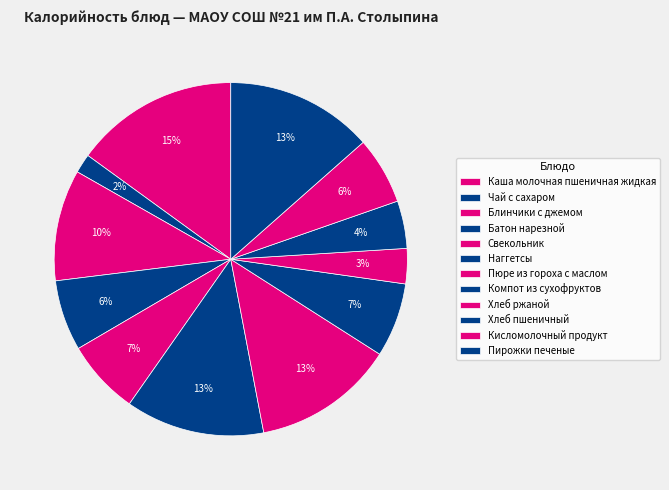

What is the total percentage of Наггетсы and Хлеб ржаной?

15.9%